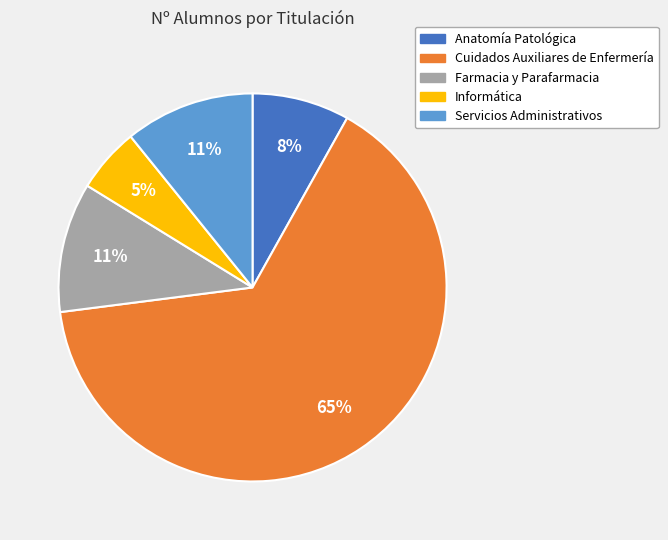

Combined, do Farmacia y Parafarmacia and Servicios Administrativos account for over 50%?

No